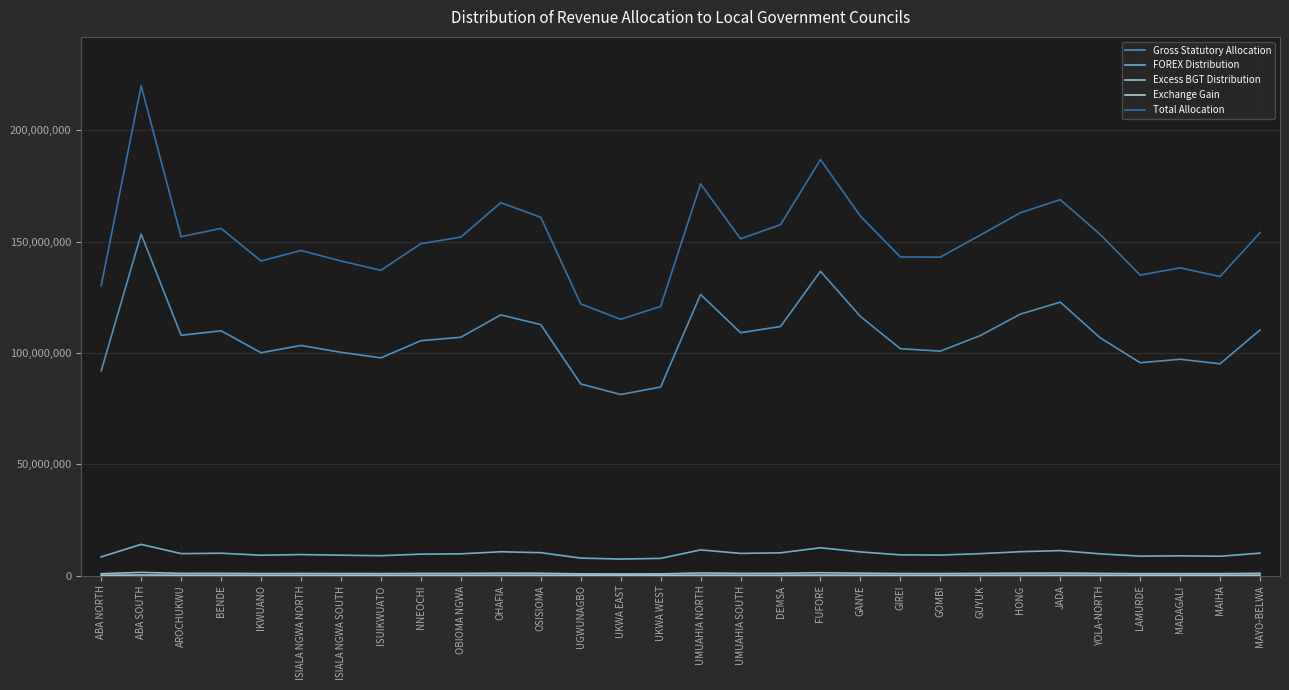

Which label corresponds to the smallest value in the chart?

UKWA EAST